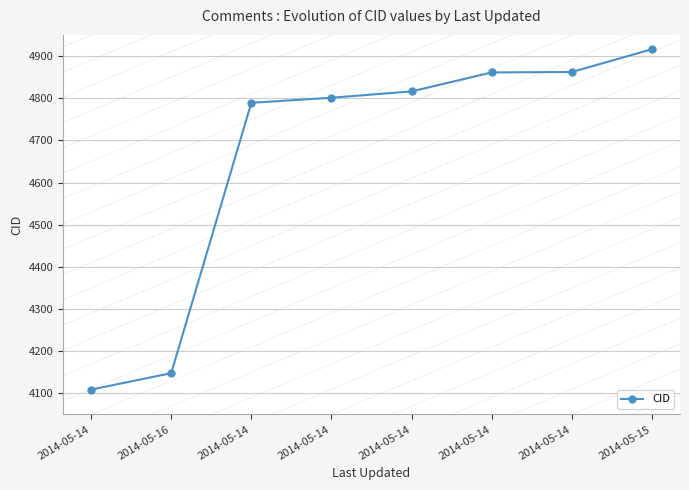

True or false: the data shows 4801 at 2014-05-14.

True